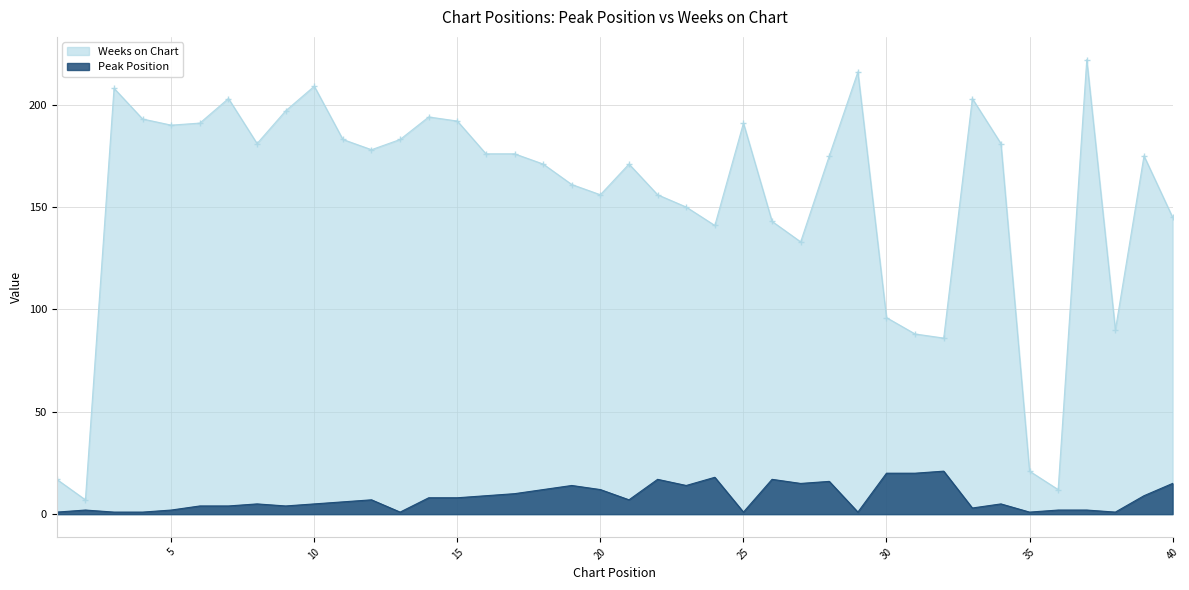

Rank the series at 29 from lowest to highest value.

Peak Position, Weeks on Chart